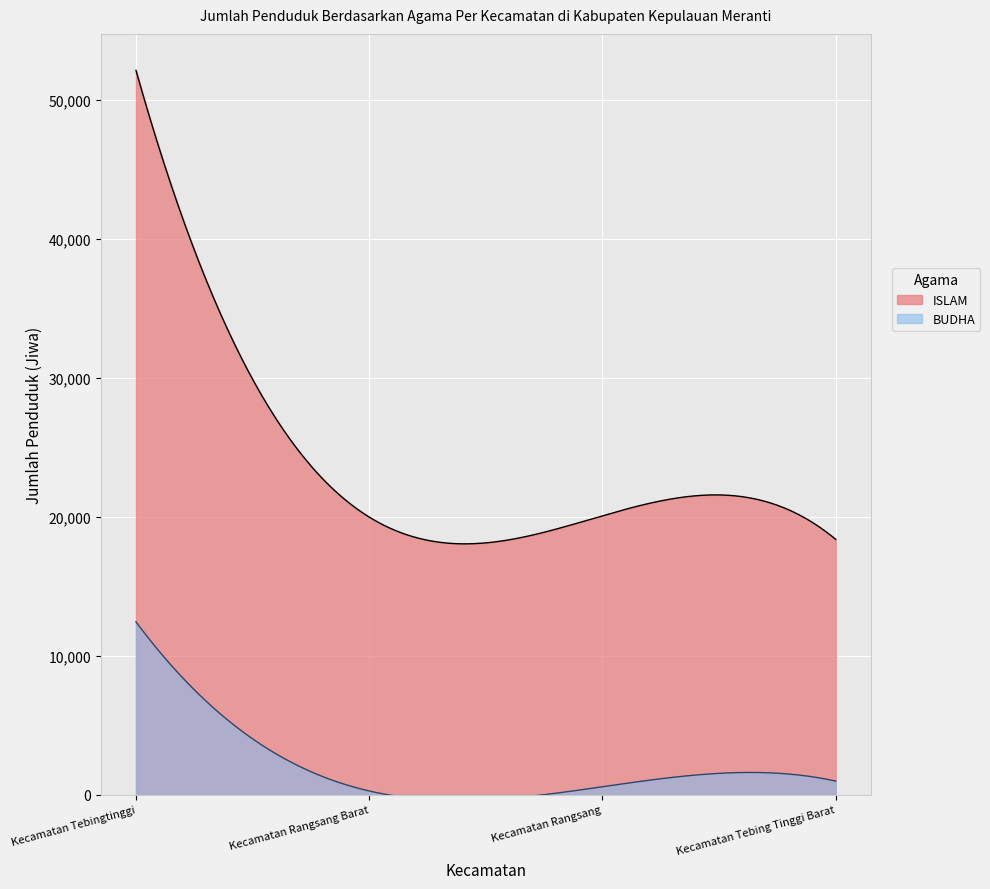

How many data points in BUDHA are less than 986?

2